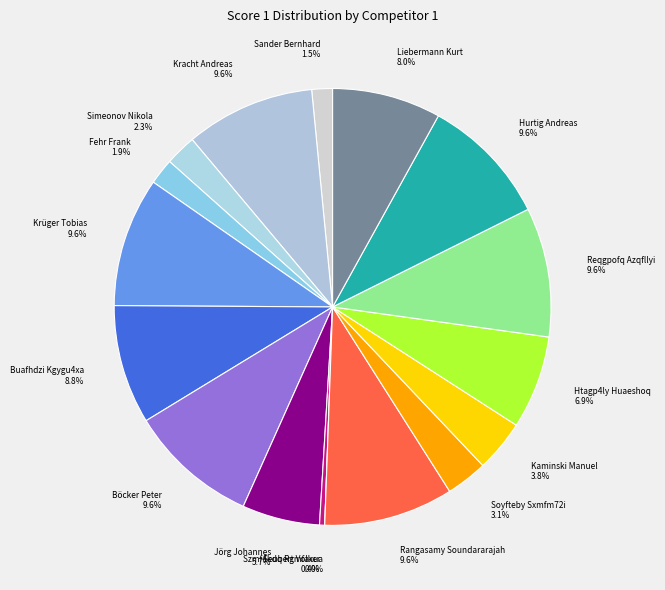

True or false: Sander Bernhard accounts for 2% of the total.

True